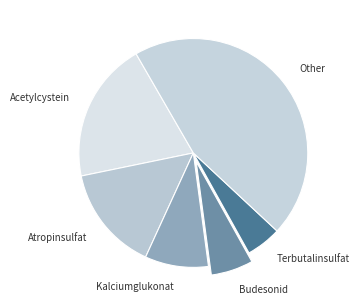

How many segments does this pie chart have?

6